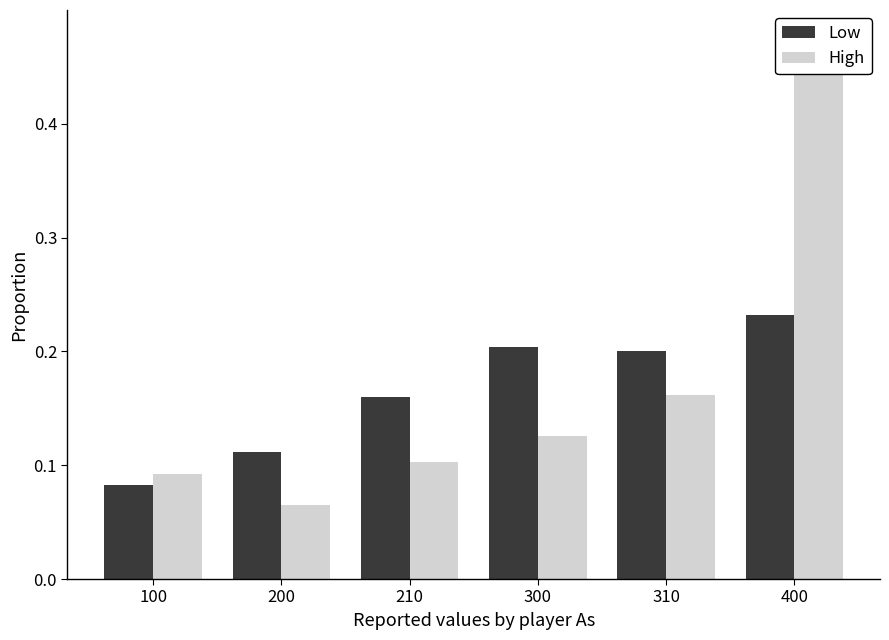

What is the difference between the maximum and minimum values in the High series?

0.4